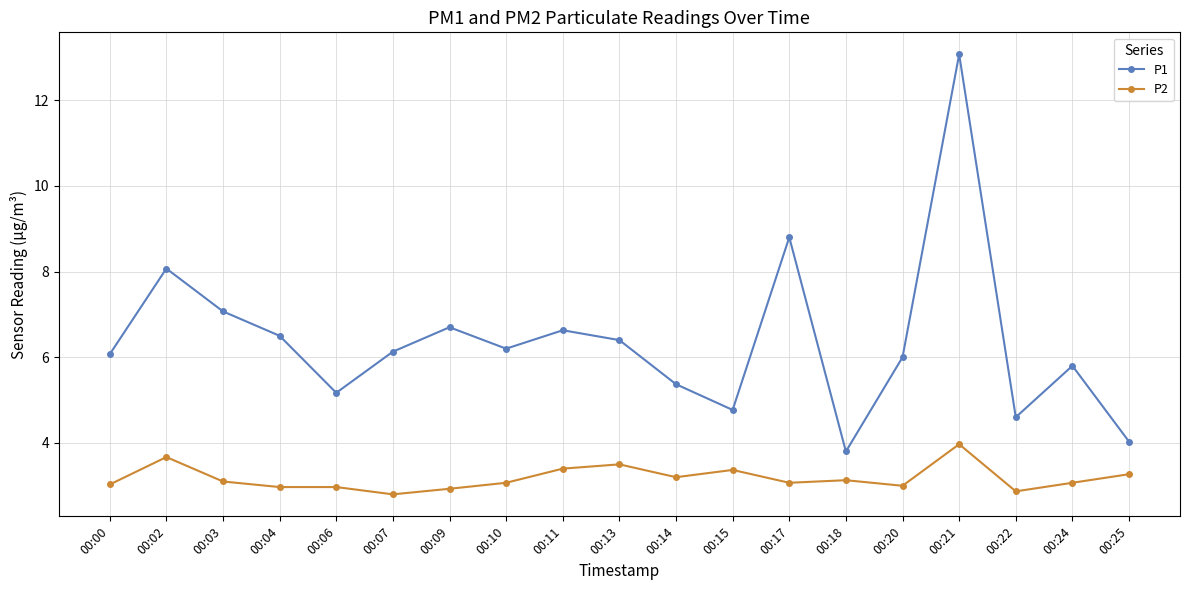

True or false: P1 and P2 cross at least once.

False